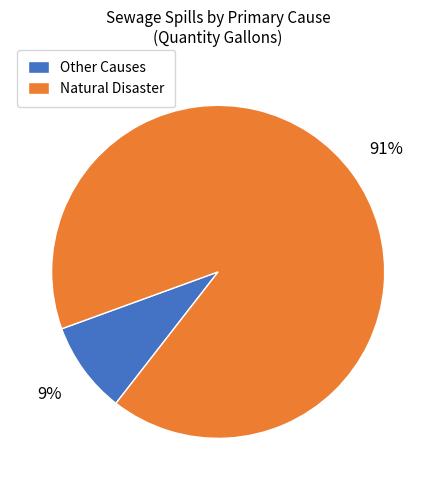

Is the sum of Other Causes and Natural Disaster greater than half?

Yes